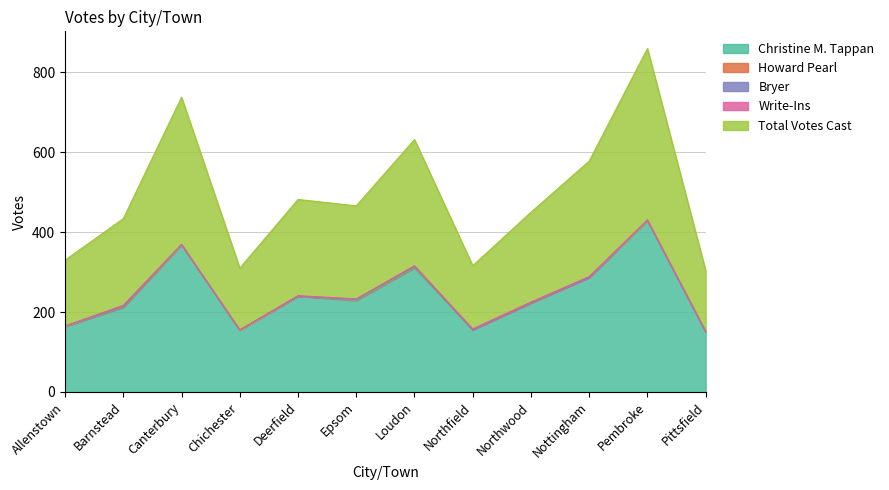

True or false: Total Votes Cast and Howard Pearl cross at least once.

False